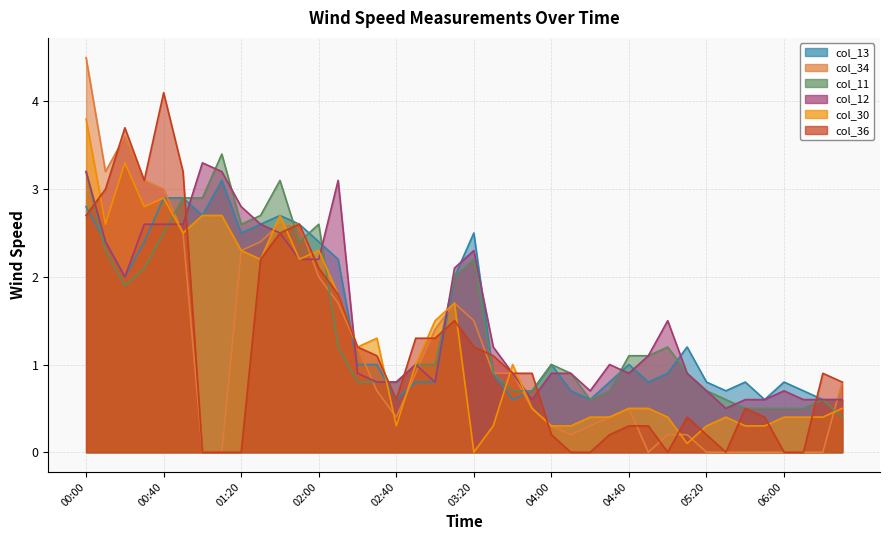

How many lines are shown in the chart?

6